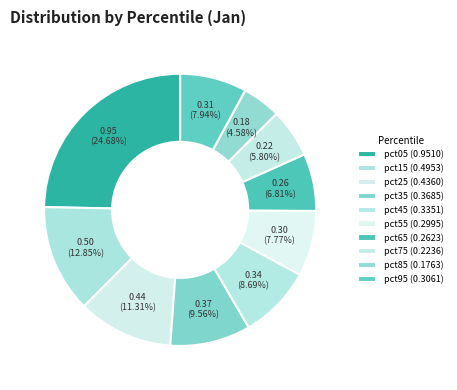

What is the smallest slice in the pie chart?

pct85